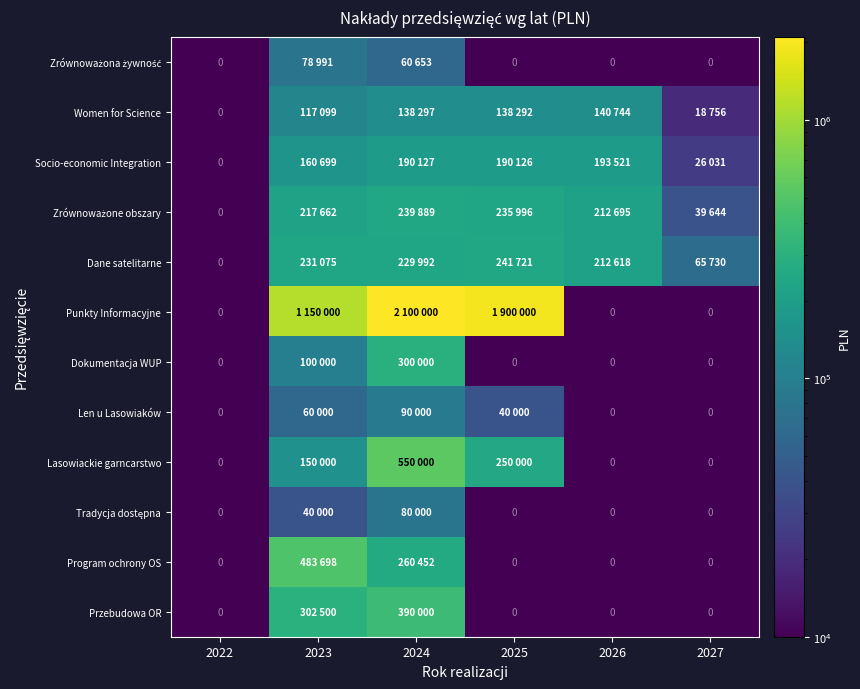

Is the value of Lasowiackie garncarstwo at 2024 greater than the value of Dokumentacja WUP at 2026?

Yes